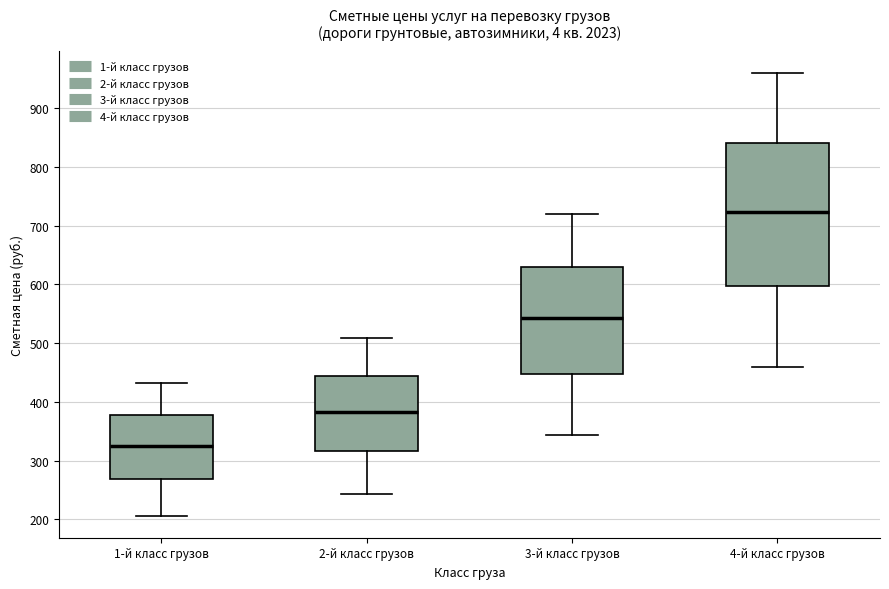

Where is the upper edge of the box for 4-й класс грузов on the y-axis? The values are not printed on the chart, so give them approximately, as read against the axis.

840